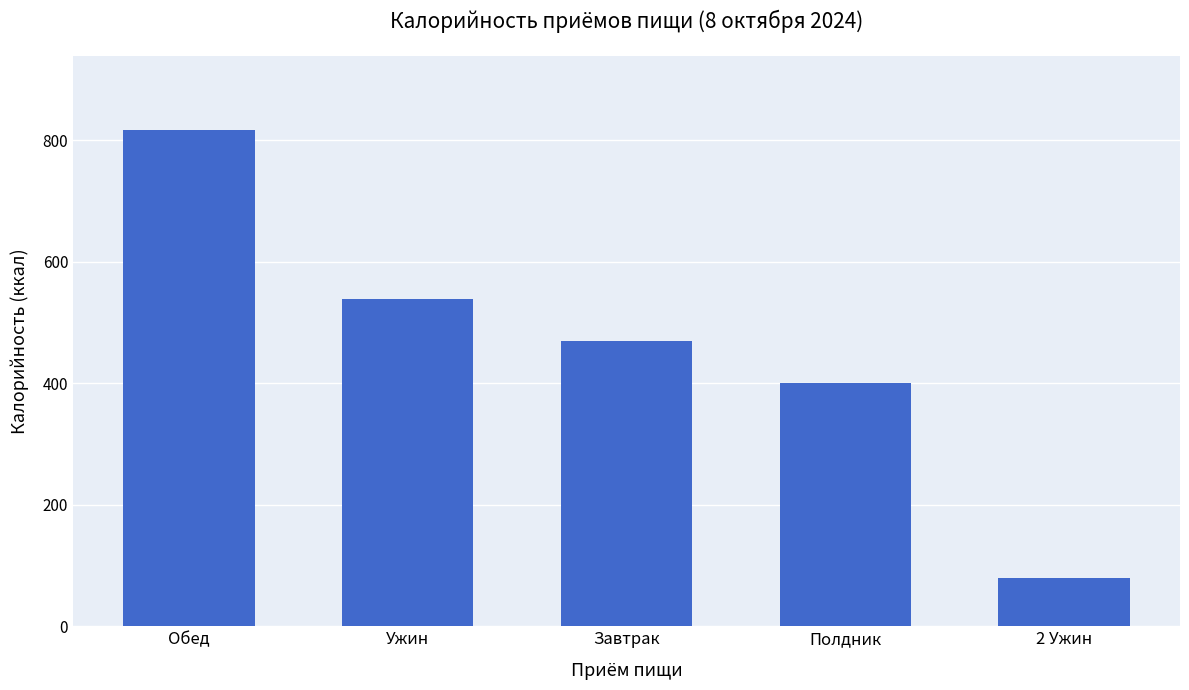

Rank the categories by value from highest to lowest.

Обед, Ужин, Завтрак, Полдник, 2 Ужин